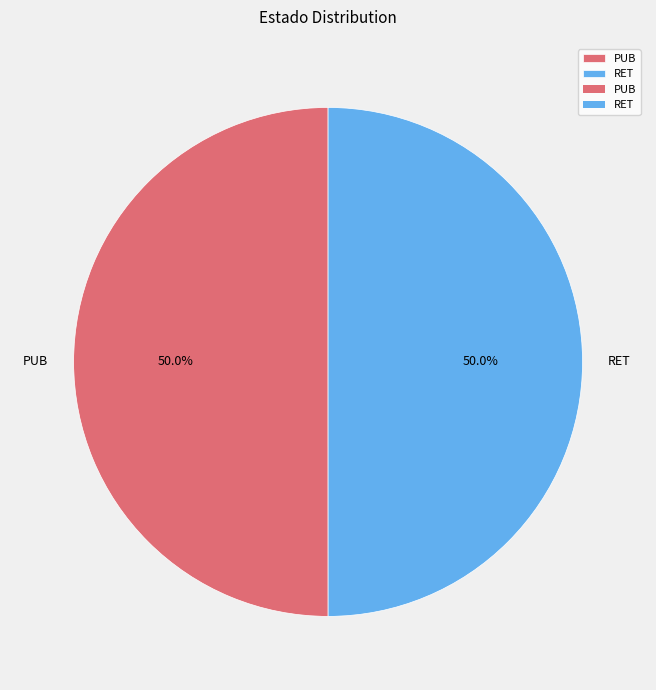

How many segments does this pie chart have?

2